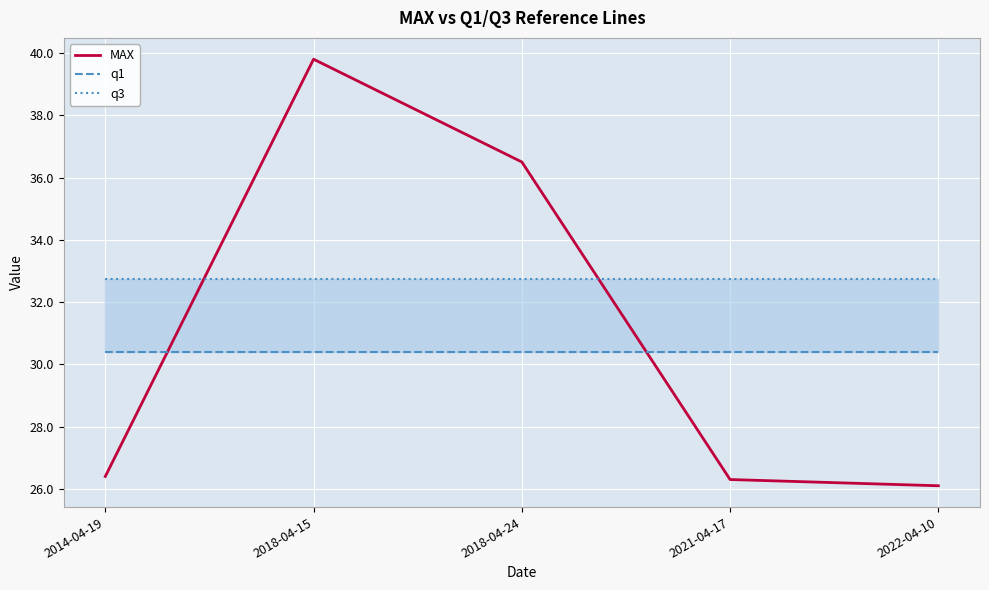

What is the sum of all q1 values?

152.0